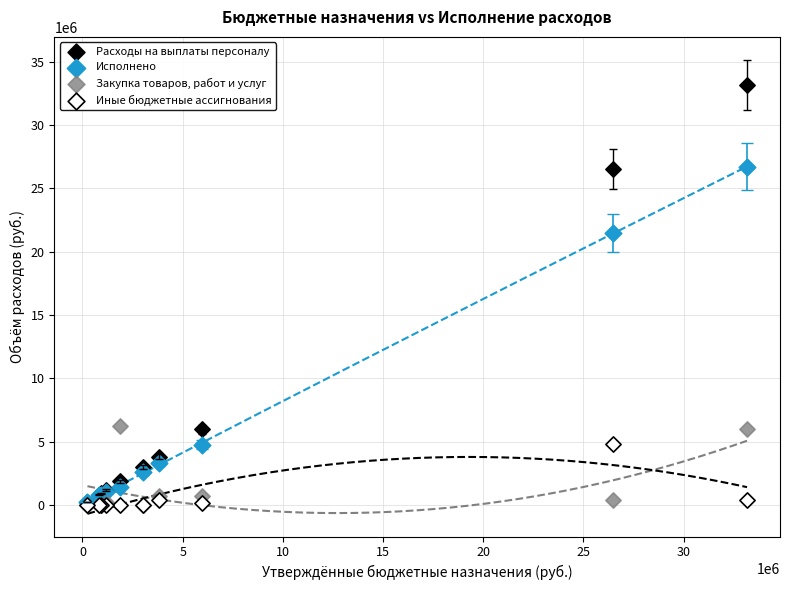

Which series contains the highest Y value?

Расходы на выплаты персоналу